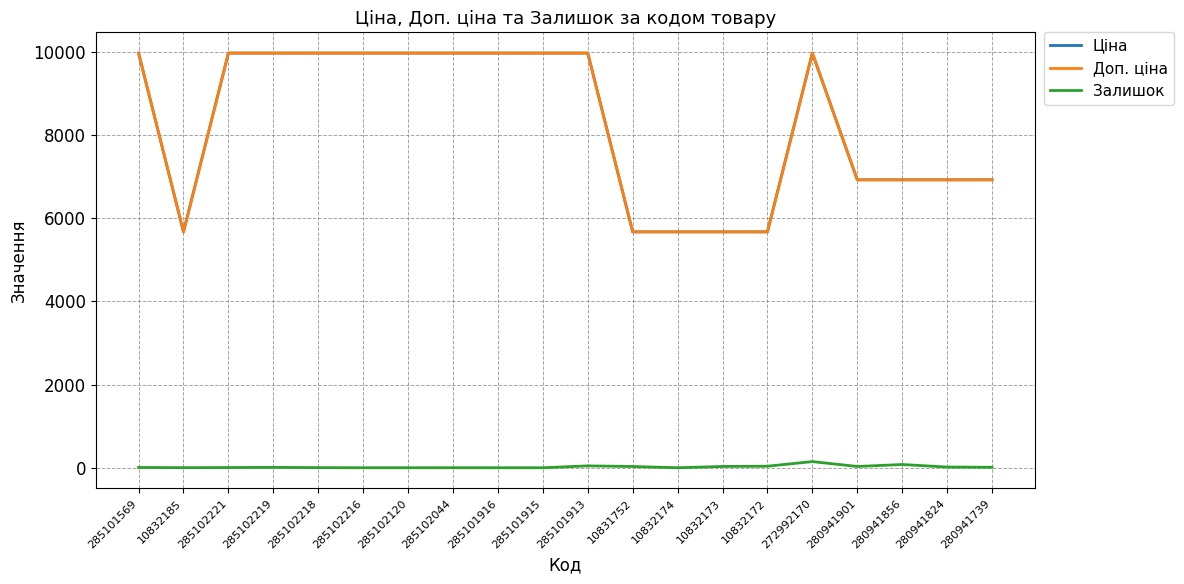

True or false: Ціна and Залишок intersect in this chart.

False